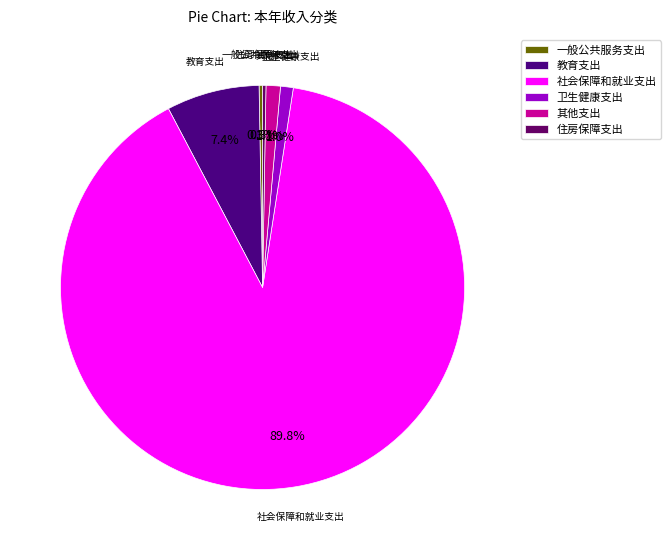

Which slice is the largest?

社会保障和就业支出